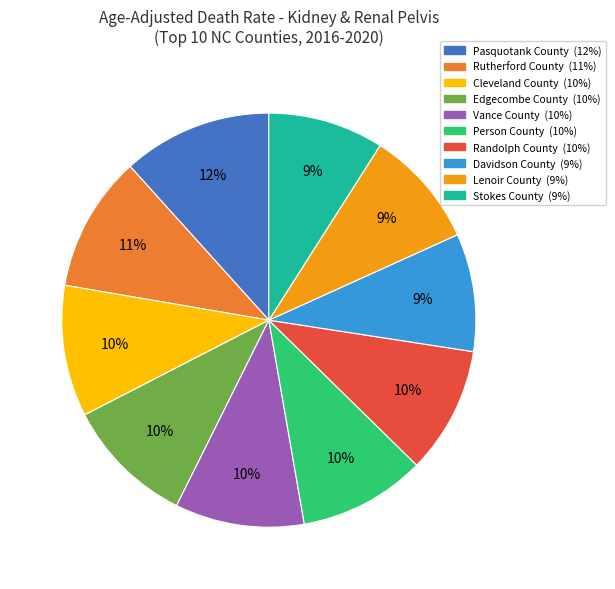

Is it true that Cleveland County is 1% of the pie?

False